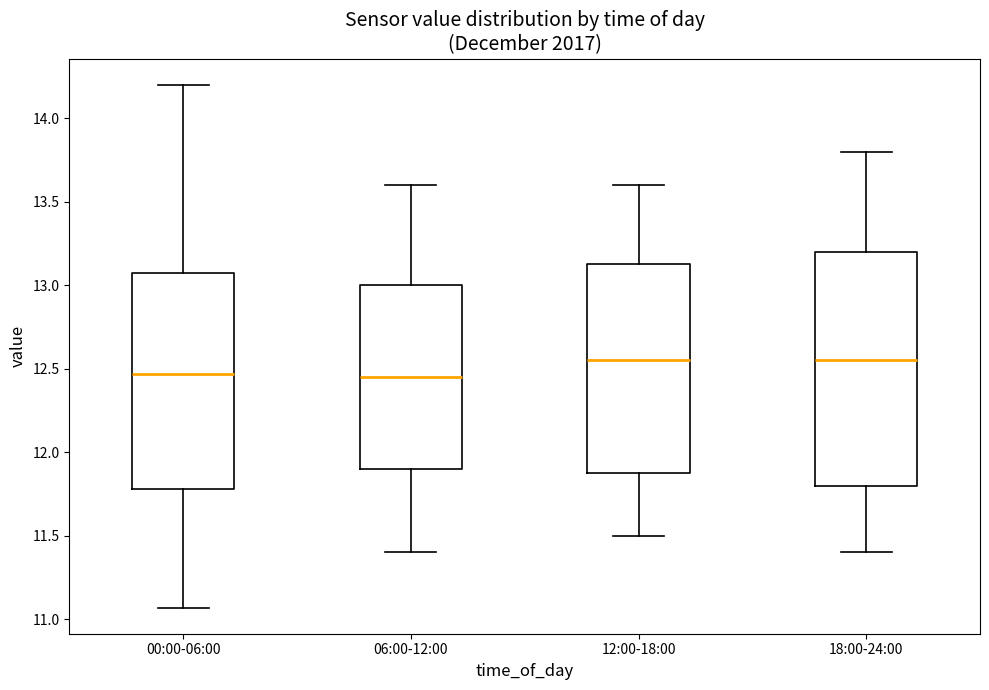

Reading left to right, read every box against the y-axis: the position of its median line, the range the box covers, and the ends of its whiskers. The values are not printed on the chart, so give them approximately, as read against the axis.

00:00-06:00: median 12.45, box 11.80 to 13.05, whiskers 11.05 to 14.20
06:00-12:00: median 12.45, box 11.90 to 13.00, whiskers 11.40 to 13.60
12:00-18:00: median 12.55, box 11.90 to 13.15, whiskers 11.50 to 13.60
18:00-24:00: median 12.55, box 11.80 to 13.20, whiskers 11.40 to 13.80